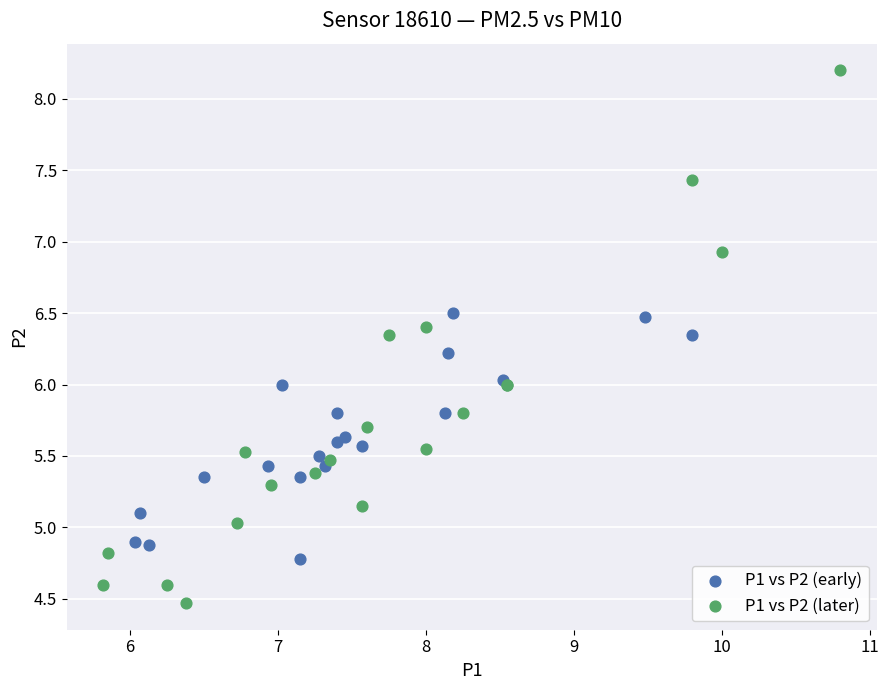

Which series has the widest spread of Y values?

P1 vs P2 (later)